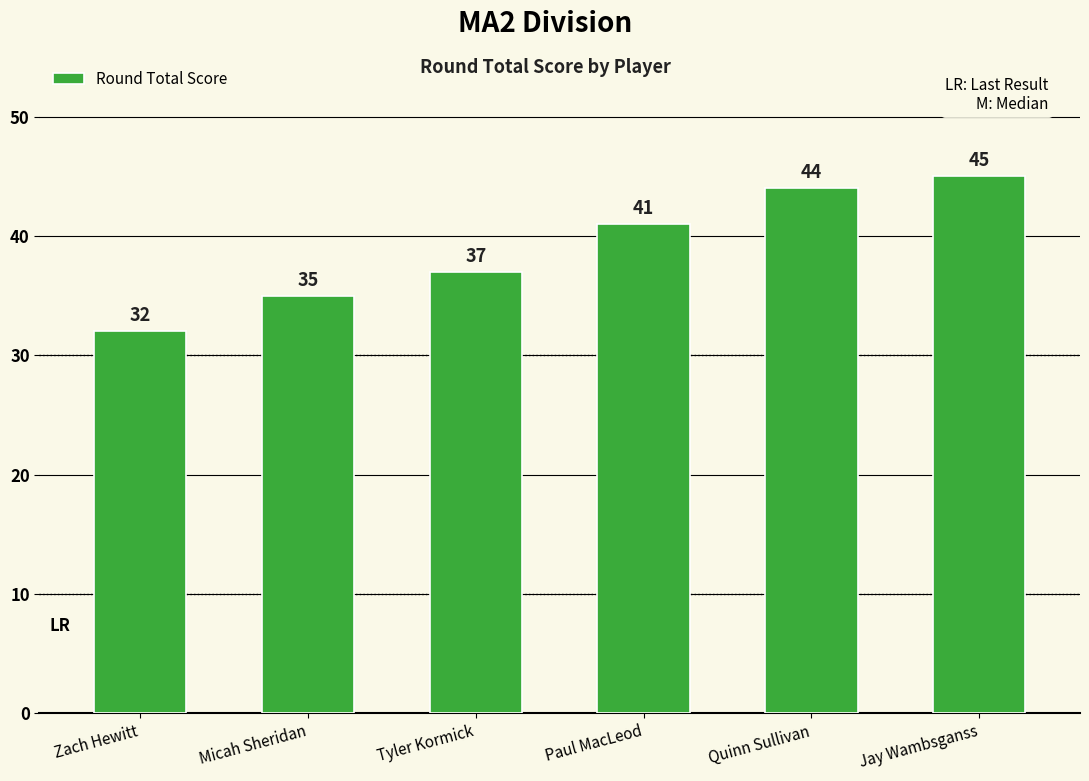

At which category does the chart reach its peak across all series?

Jay Wambsganss